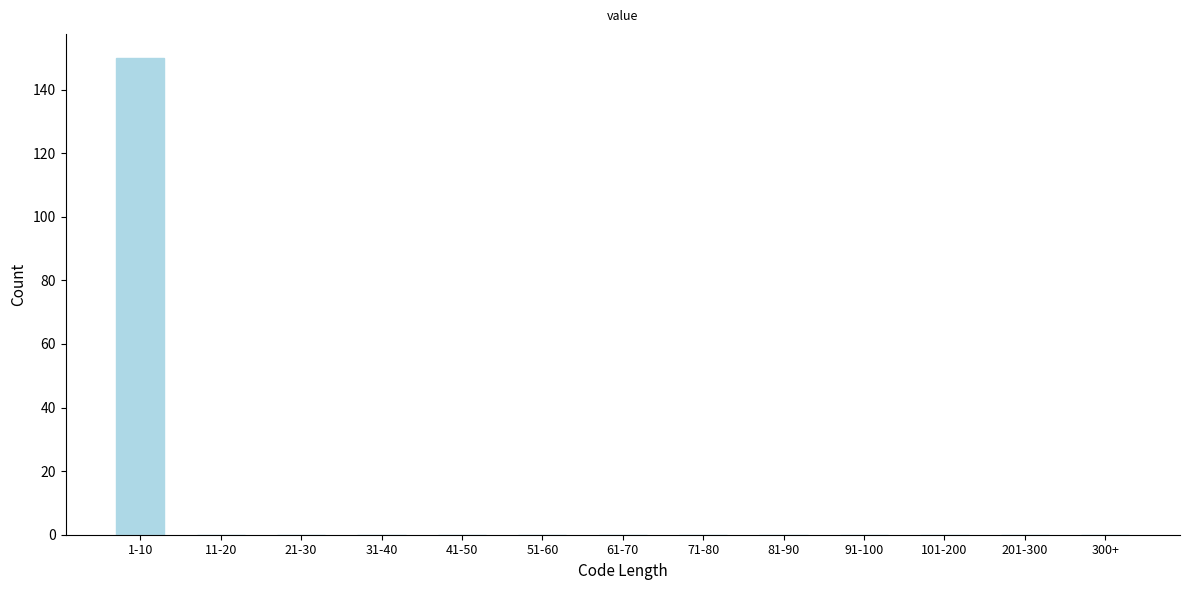

Reading left to right, extract all data points from this chart.

1-10=150	11-20=0	21-30=0	31-40=0	41-50=0	51-60=0	61-70=0	71-80=0	81-90=0	91-100=0	101-200=0	201-300=0	300+=0